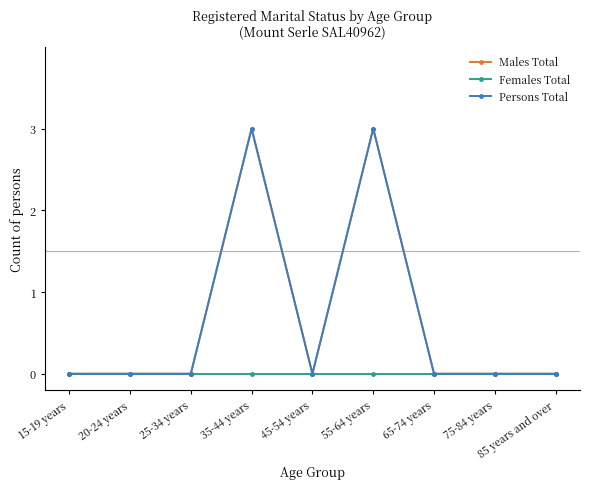

How many interior local peaks does the Males Total series have?

2